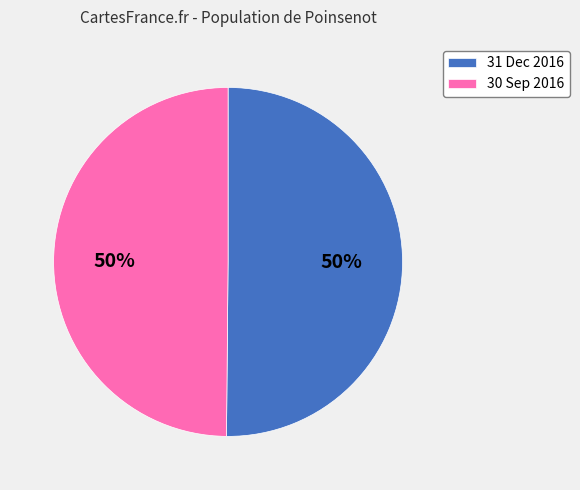

What is the ratio of the value at 31 Dec 2016 to the value at 30 Sep 2016?

1.0